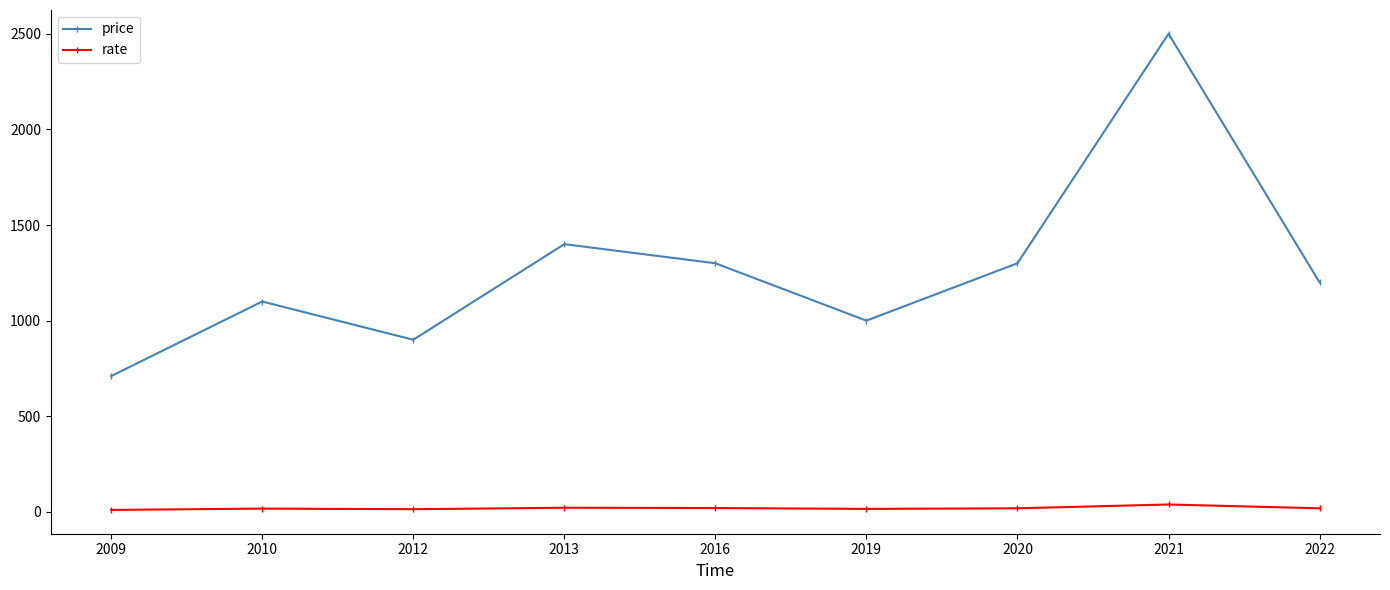

List the series in order of their peak value, highest first.

price, rate